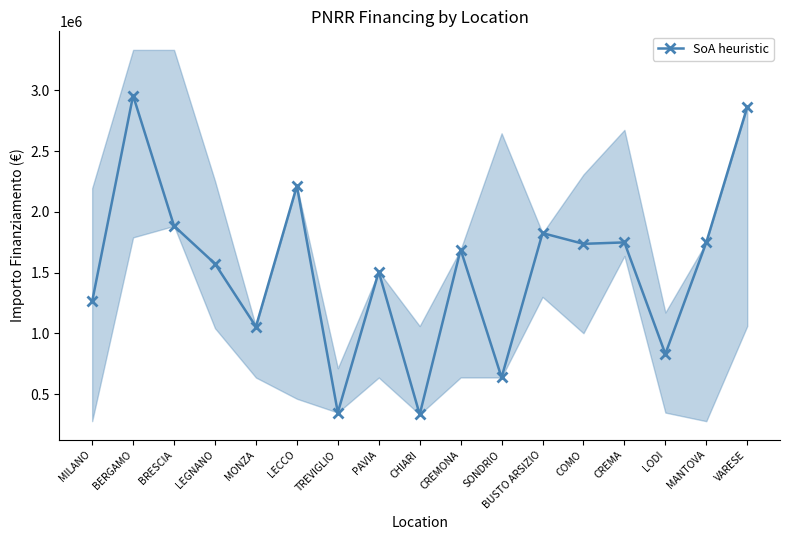

The chart shows a value of 454129 at CHIARI. True or false?

False